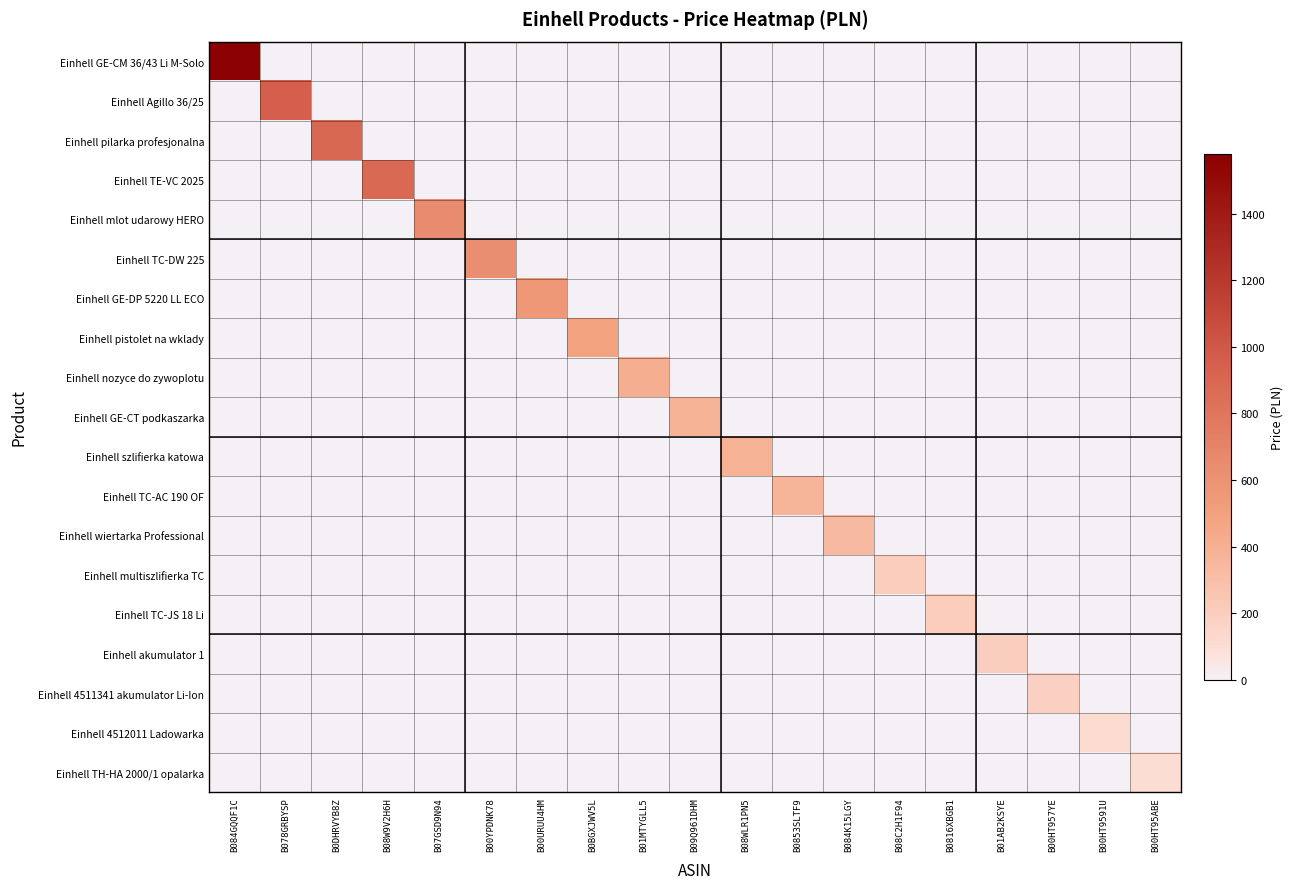

What is the difference between the highest and lowest values at B084K15LGY?

333.8